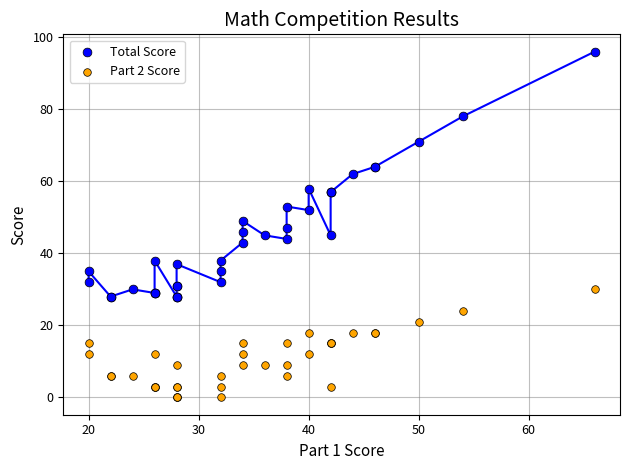

Which series has the widest spread of Y values?

Total Score